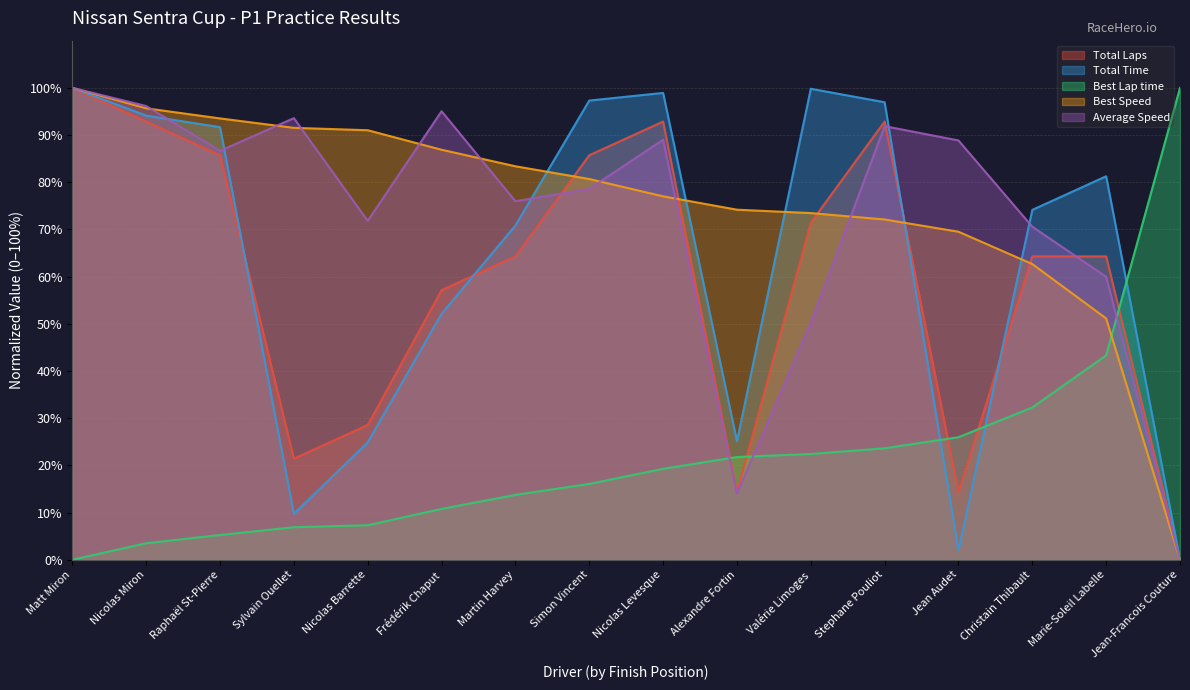

What is the sum of the Best Lap time values at Valérie Limoges and Raphaël St-Pierre?

27.7